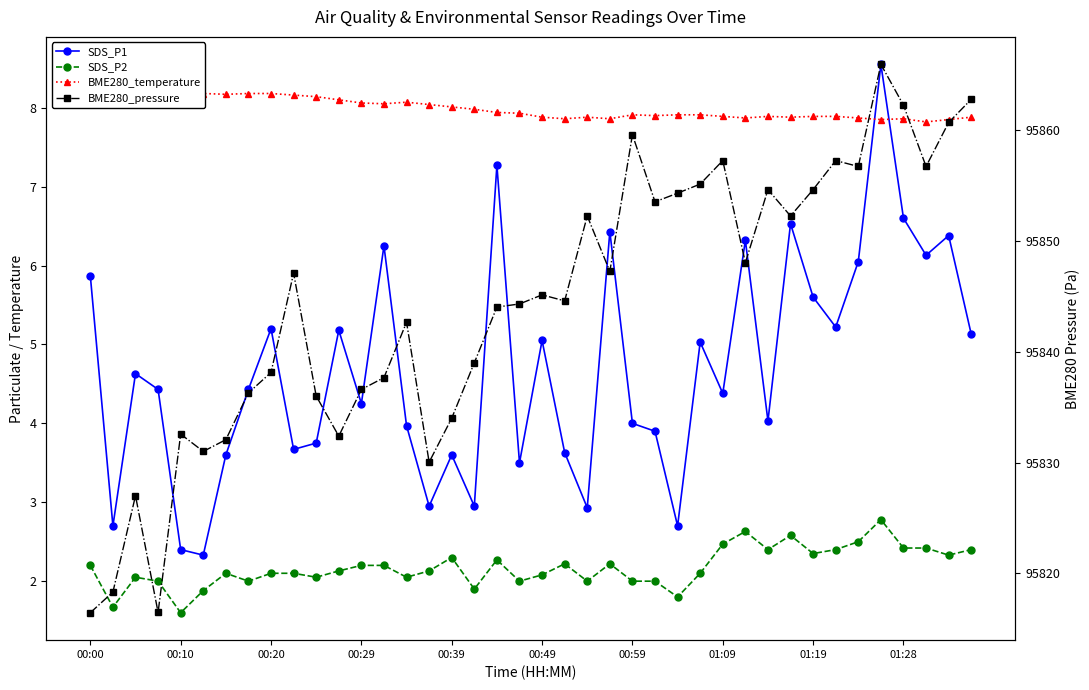

What is the value of the SDS_P2 point at the 34th from the left?

2.4